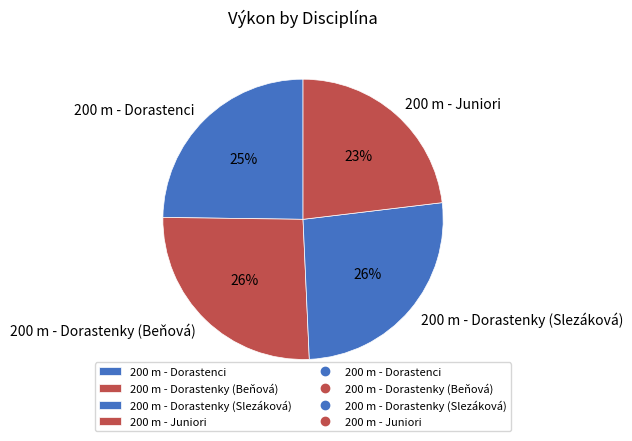

Approximately how many times larger is the value at 200 m - Juniori compared to 200 m - Dorastenky (Slezáková)?

0.9